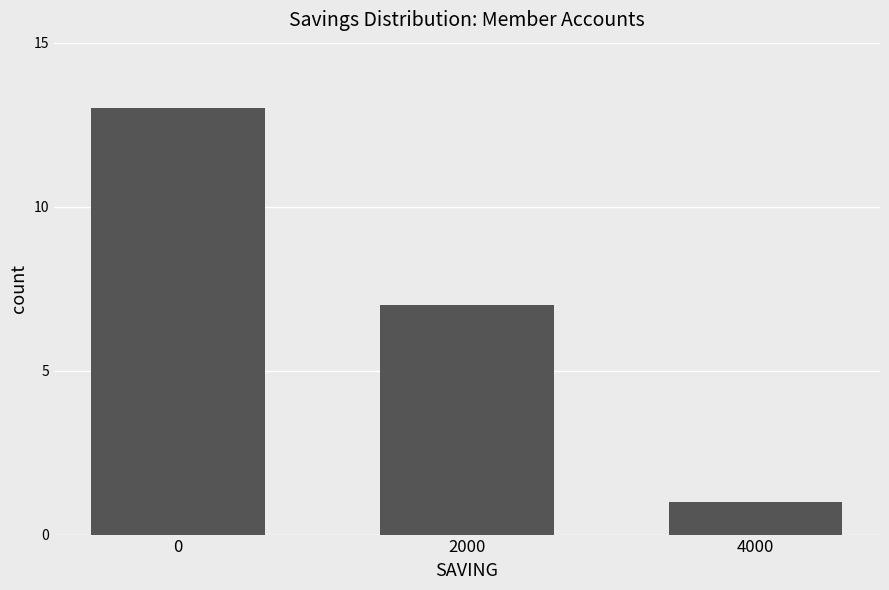

At which label is the value closest to 7?

2000